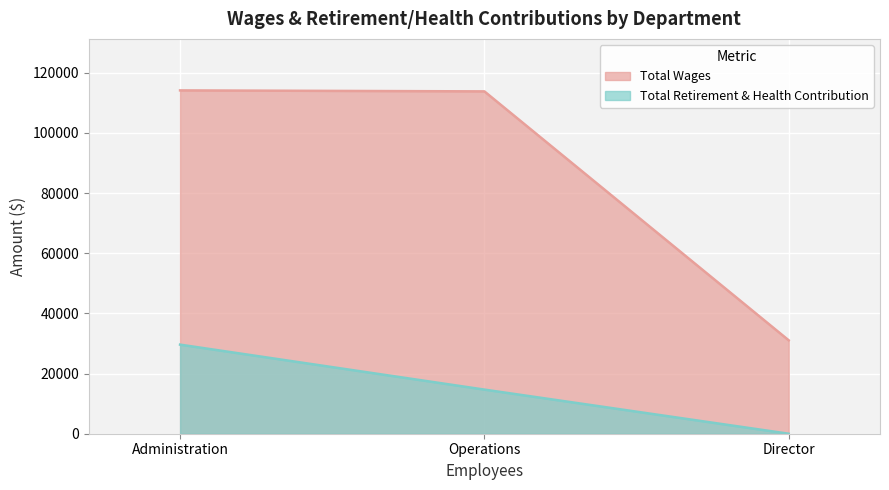

At which label does Total Wages reach its minimum?

Director